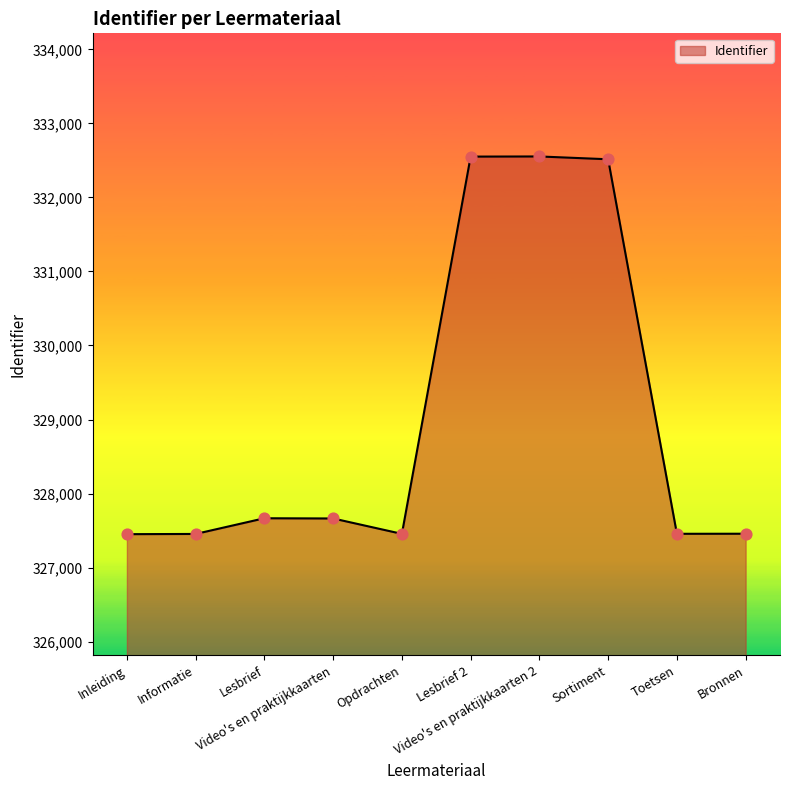

What is the ratio of the value at Inleiding to the value at Opdrachten?

1.0